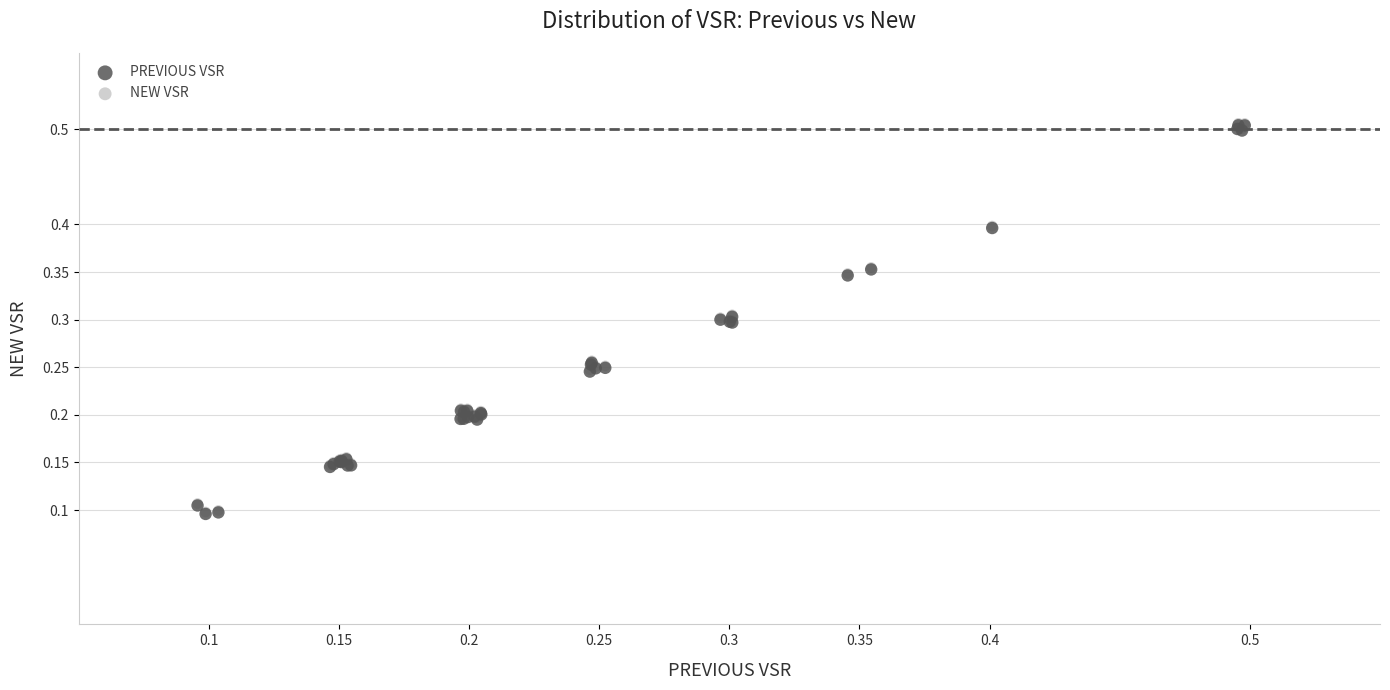

What are all the series names shown in the legend?

PREVIOUS VSR, NEW VSR